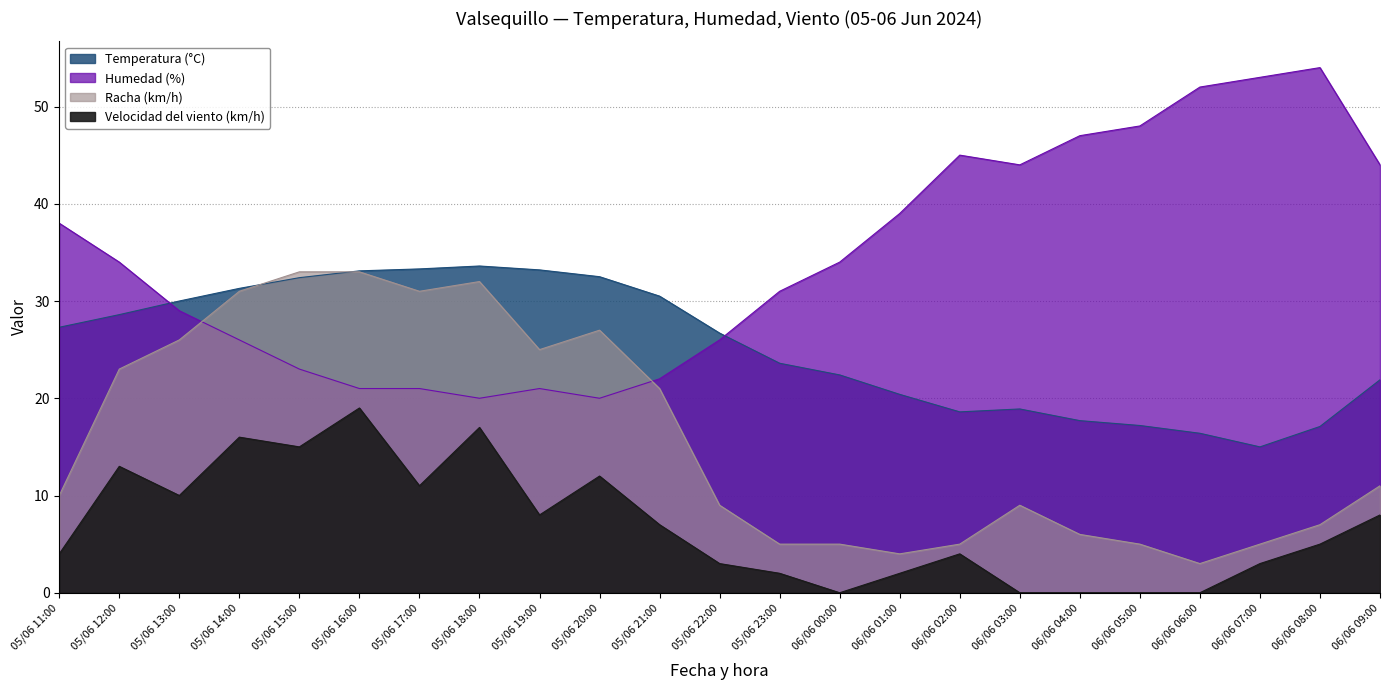

True or false: Velocidad del viento (km/h) and Humedad (%) cross at least once.

False